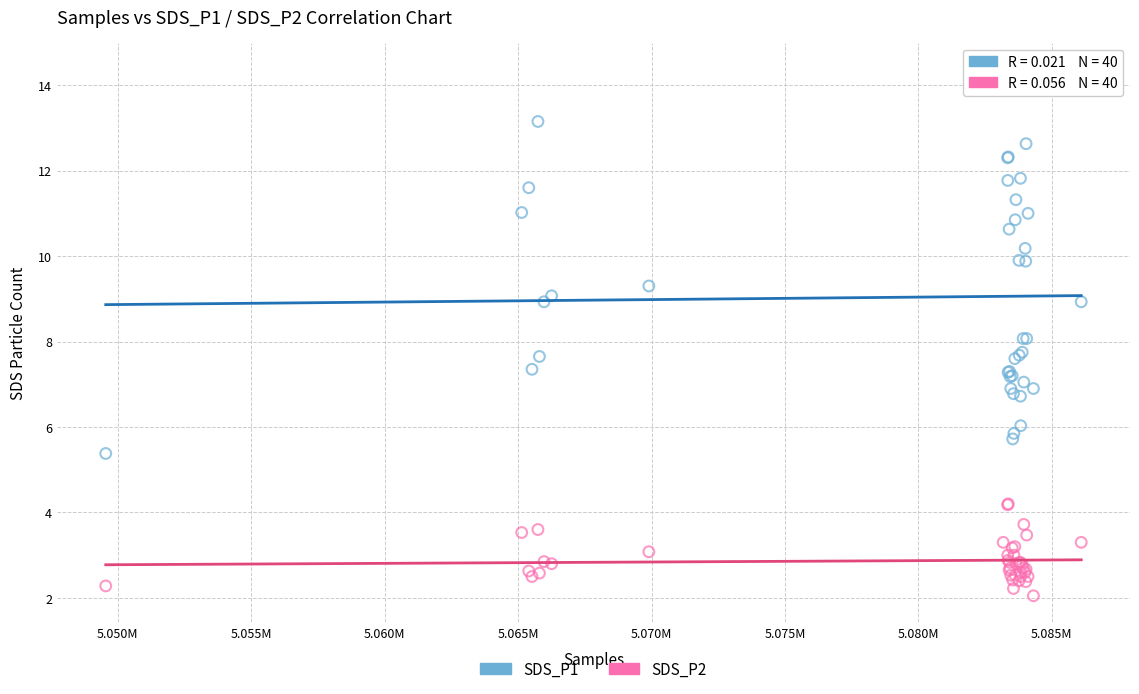

Which series has the widest spread of Y values?

SDS_P1